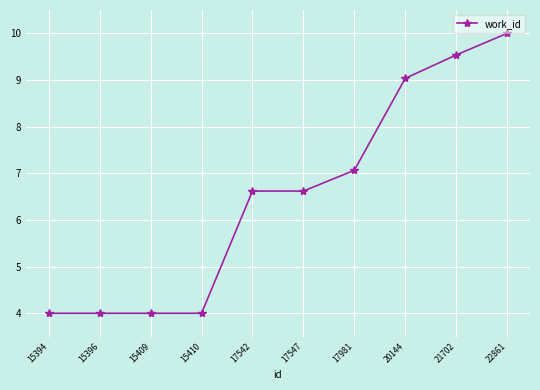

True or false: the data shows 6.6 at 17547.

True